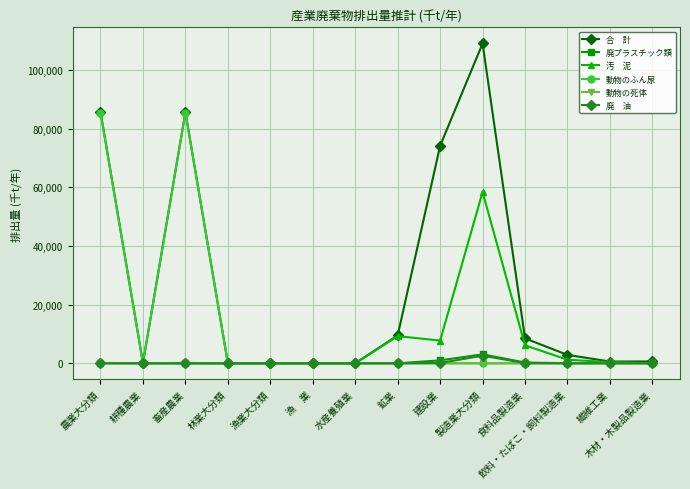

What is the greatest value displayed?

108969.9